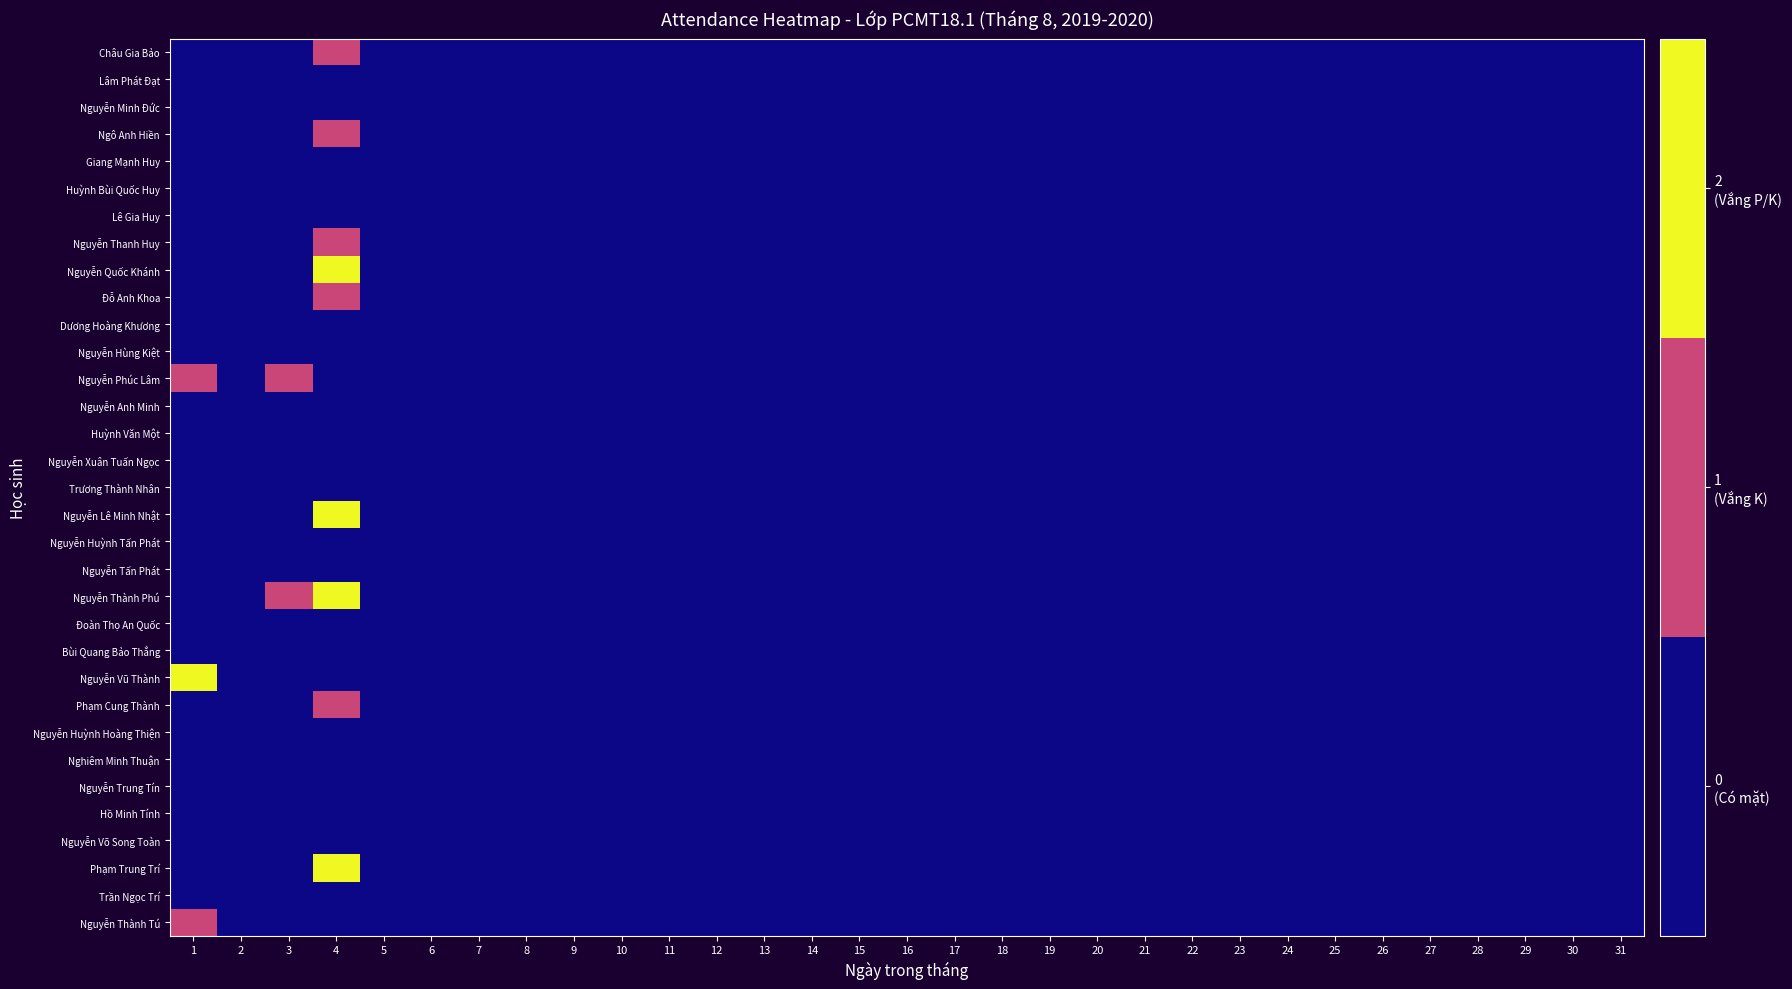

Rank the series at 6 from lowest to highest value.

Châu Gia Bảo, Lâm Phát Đạt, Nguyễn Minh Đức, Ngô Anh Hiền, Giang Mạnh Huy, Huỳnh Bùi Quốc Huy, Lê Gia Huy, Nguyễn Thanh Huy, Nguyễn Quốc Khánh, Đỗ Anh Khoa, Dương Hoàng Khương, Nguyễn Hùng Kiệt, Nguyễn Phúc Lâm, Nguyễn Anh Minh, Huỳnh Văn Một, Nguyễn Xuân Tuấn Ngọc, Trương Thành Nhân, Nguyễn Lê Minh Nhật, Nguyễn Huỳnh Tấn Phát, Nguyễn Tấn Phát, Nguyễn Thành Phú, Đoàn Thọ An Quốc, Bùi Quang Bảo Thắng, Nguyễn Vũ Thành, Phạm Cung Thành, Nguyễn Huỳnh Hoàng Thiện, Nghiêm Minh Thuận, Nguyễn Trung Tín, Hồ Minh Tính, Nguyễn Võ Song Toàn, Phạm Trung Trí, Trần Ngọc Trí, Nguyễn Thành Tú